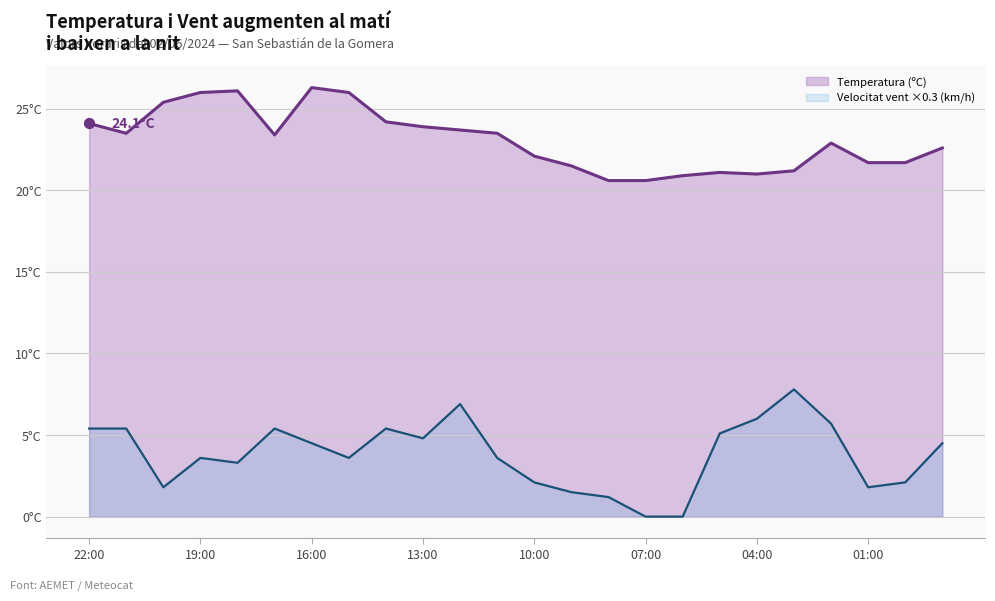

What is the total value across all series at 22:00?

29.5